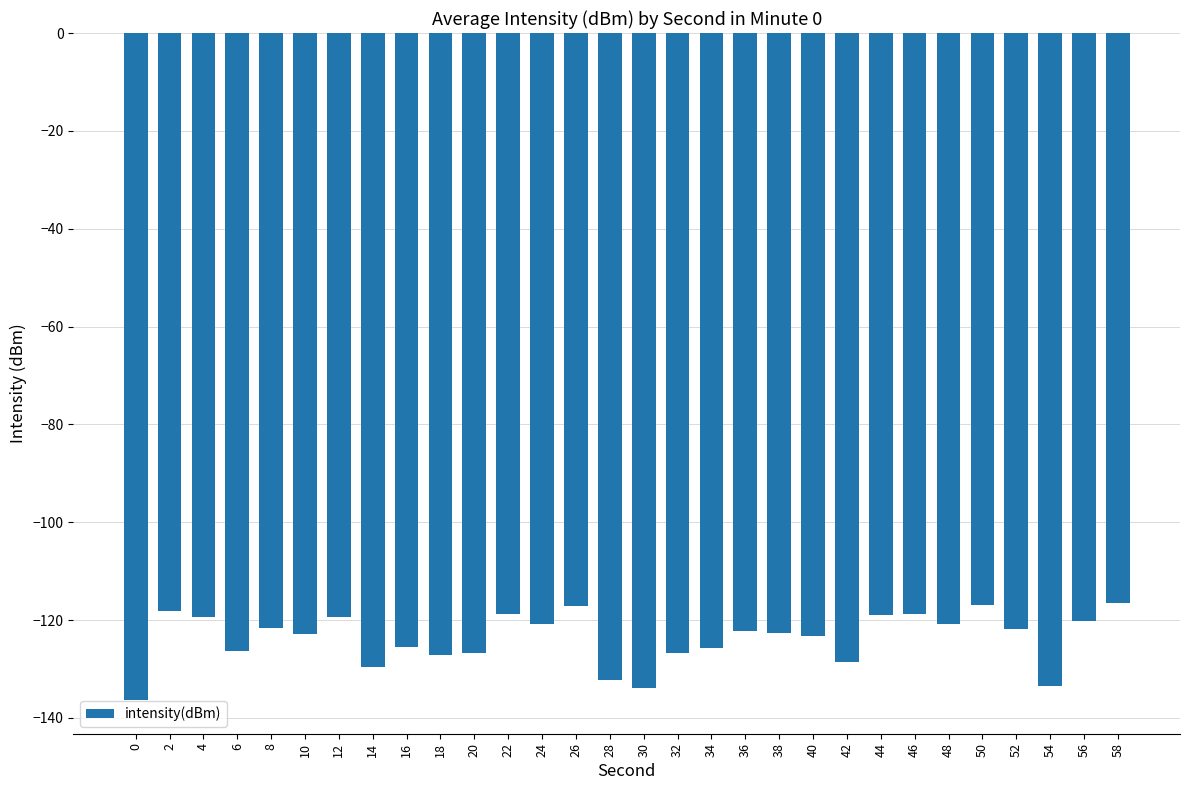

What is the greatest value displayed?

-116.5